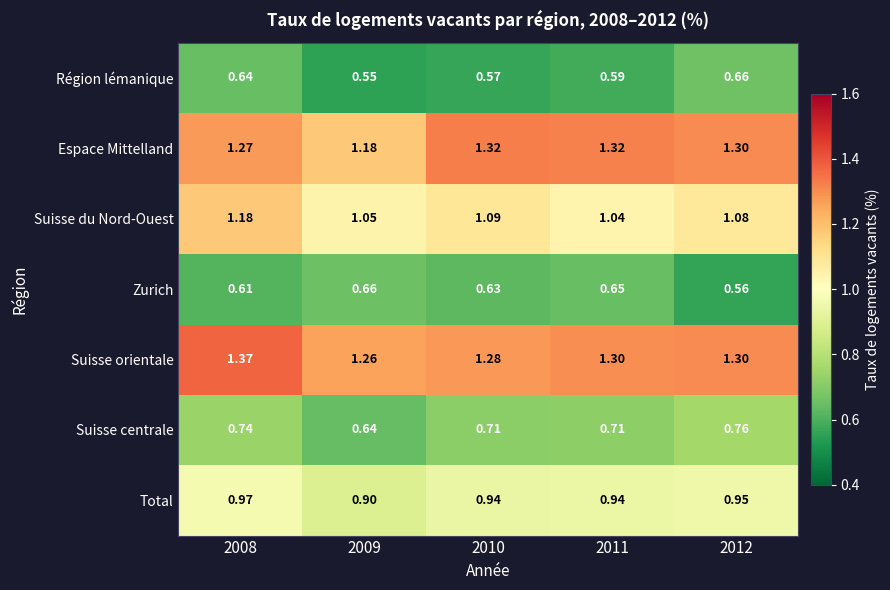

Which category has the lowest value across all series?

2009